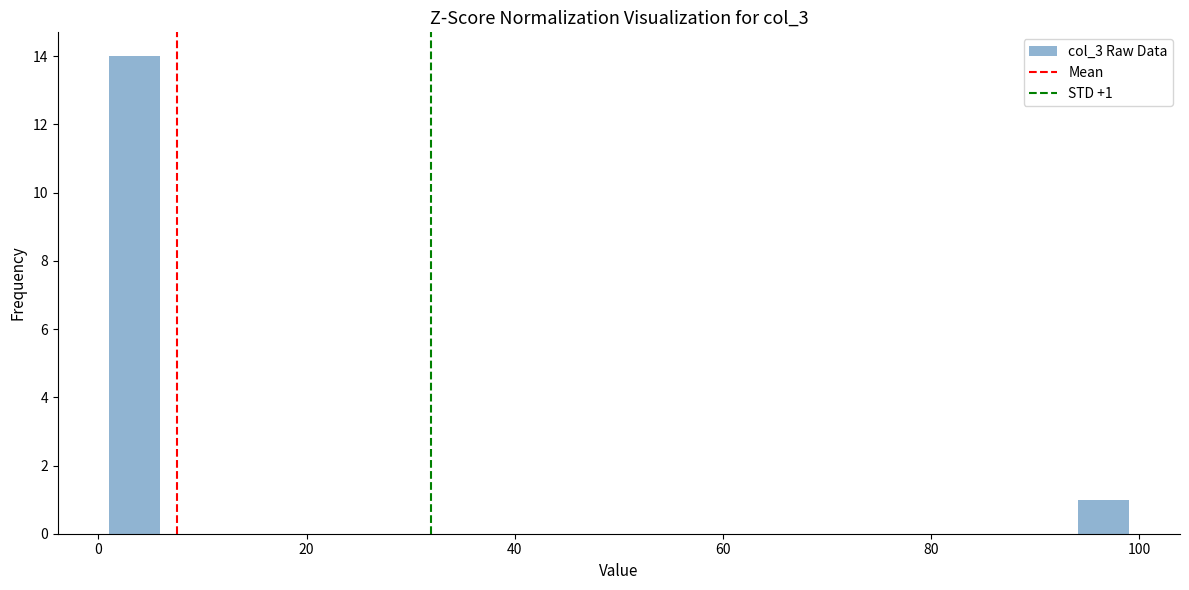

Around what value on the x-axis is the tallest bar? Give the approximate position of its centre, as read against the axis.

4